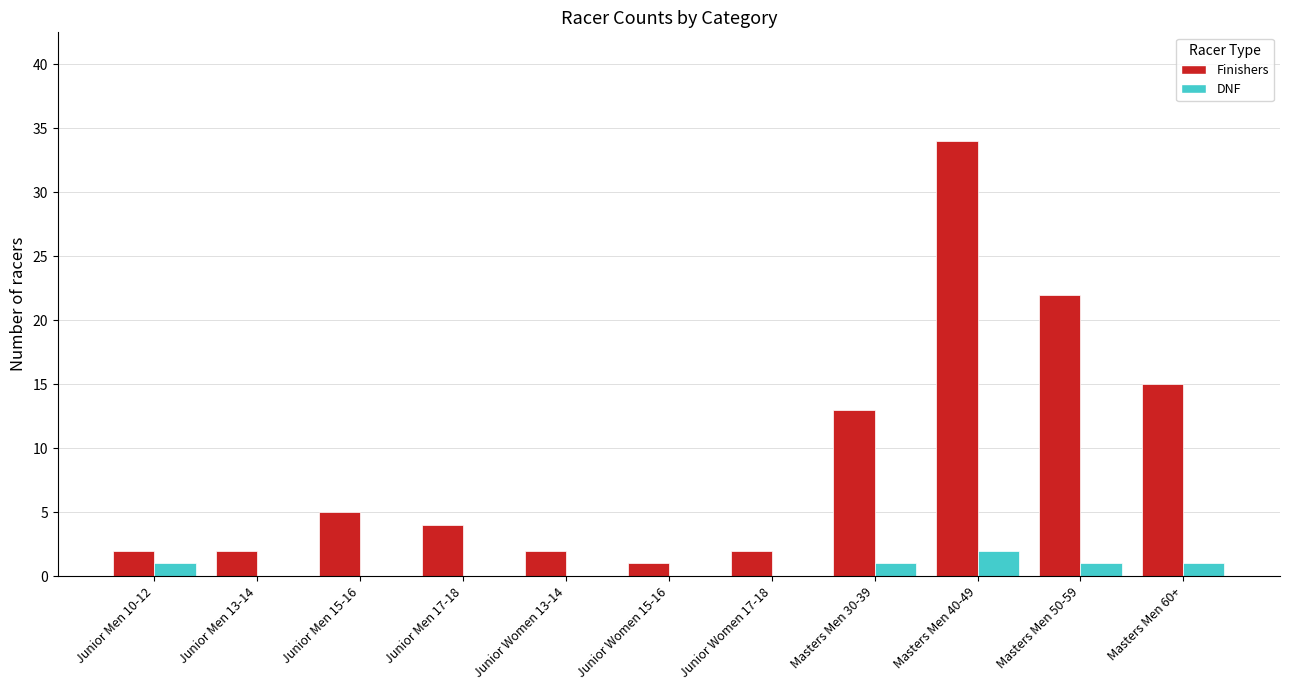

Reading left to right, list all the values displayed in this chart.

Finishers: Junior Men 10-12=2	Junior Men 13-14=2	Junior Men 15-16=5	Junior Men 17-18=4	Junior Women 13-14=2	Junior Women 15-16=1	Junior Women 17-18=2	Masters Men 30-39=13	Masters Men 40-49=34	Masters Men 50-59=22	Masters Men 60+=15
DNF: Junior Men 10-12=1	Junior Men 13-14=0	Junior Men 15-16=0	Junior Men 17-18=0	Junior Women 13-14=0	Junior Women 15-16=0	Junior Women 17-18=0	Masters Men 30-39=1	Masters Men 40-49=2	Masters Men 50-59=1	Masters Men 60+=1